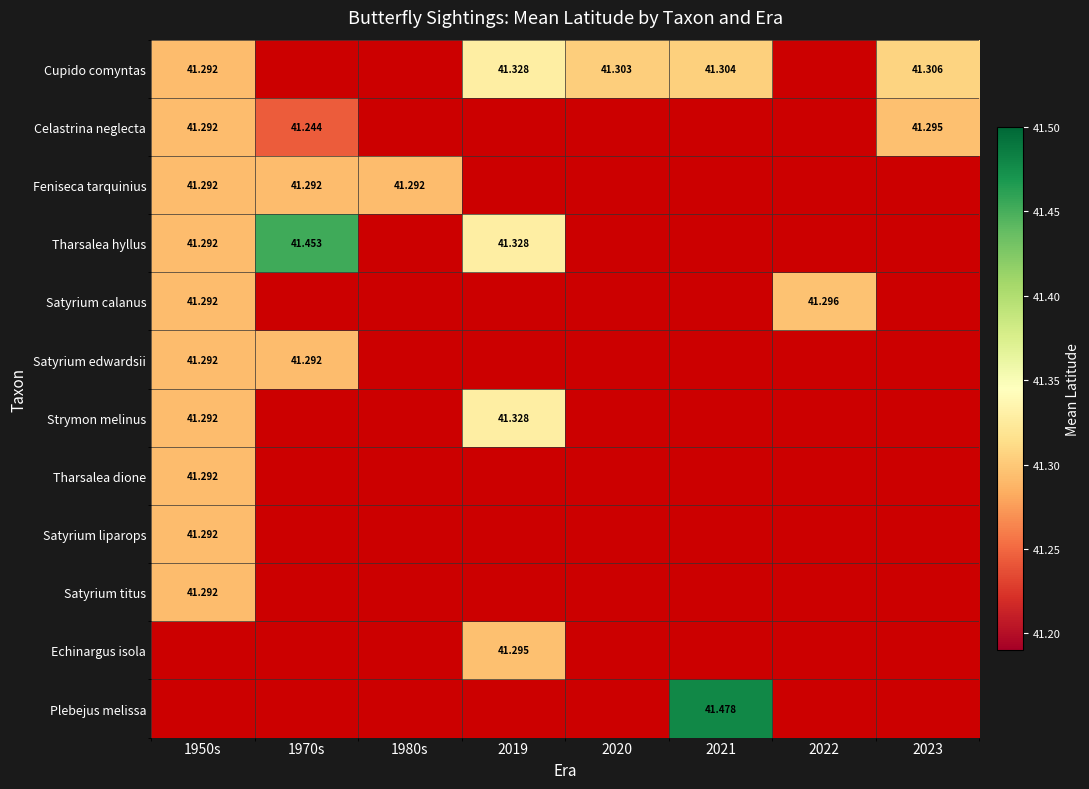

Between 1950s and 2019, which series saw the biggest shift?

Cupido comyntas